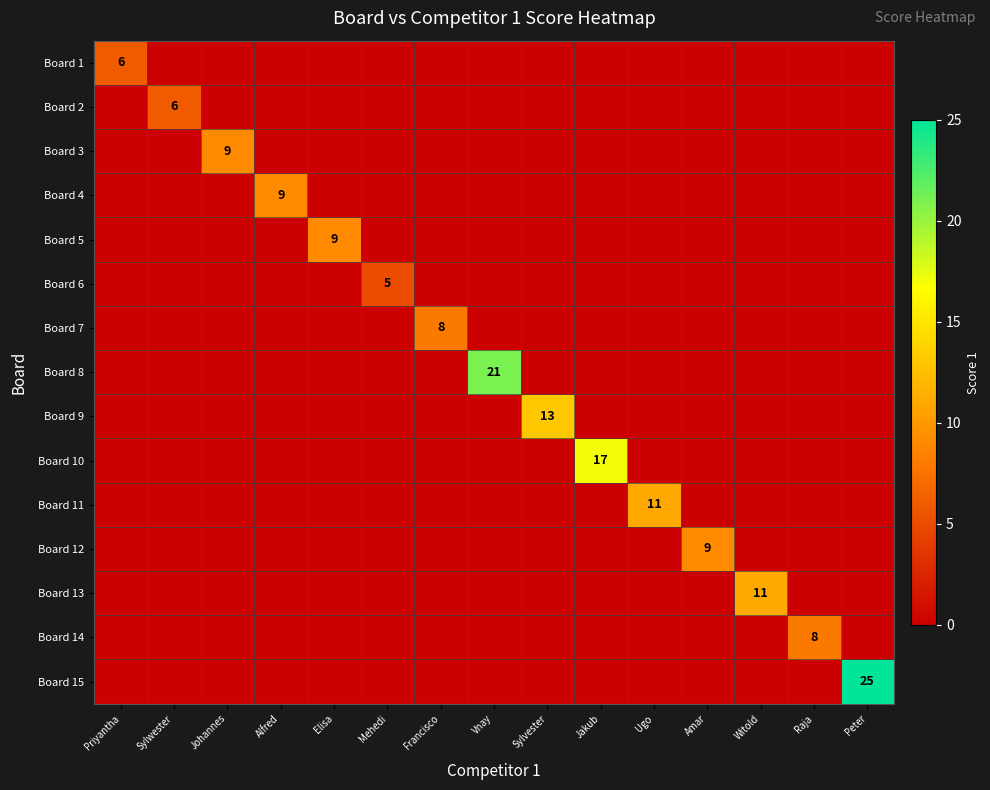

What is the total value across all series at Elisa?

9